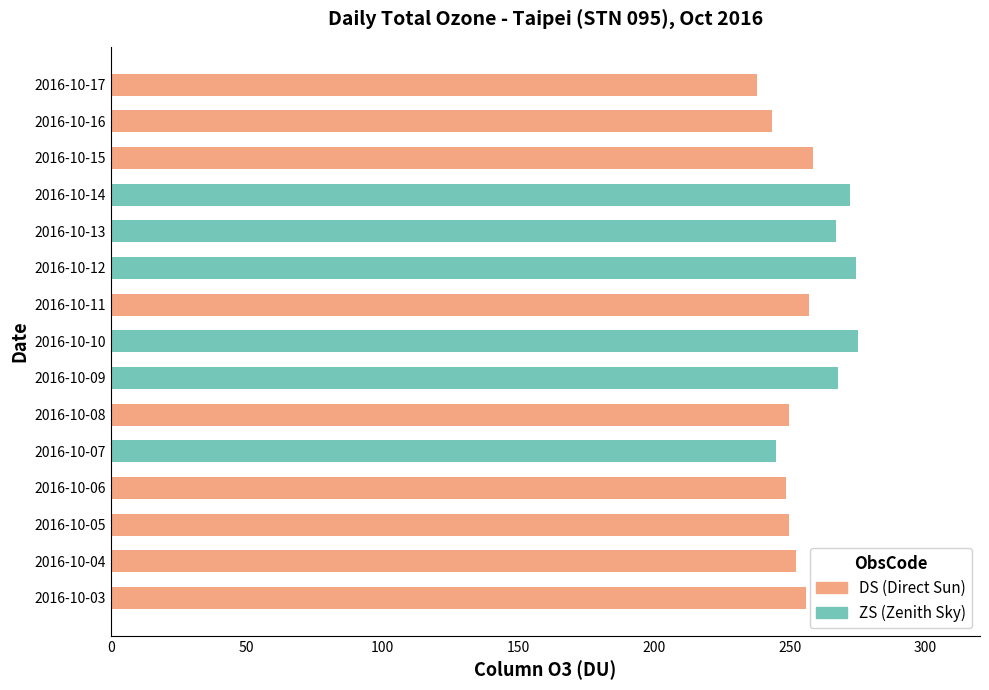

What is the total value across all series at 2016-10-03?

256.1